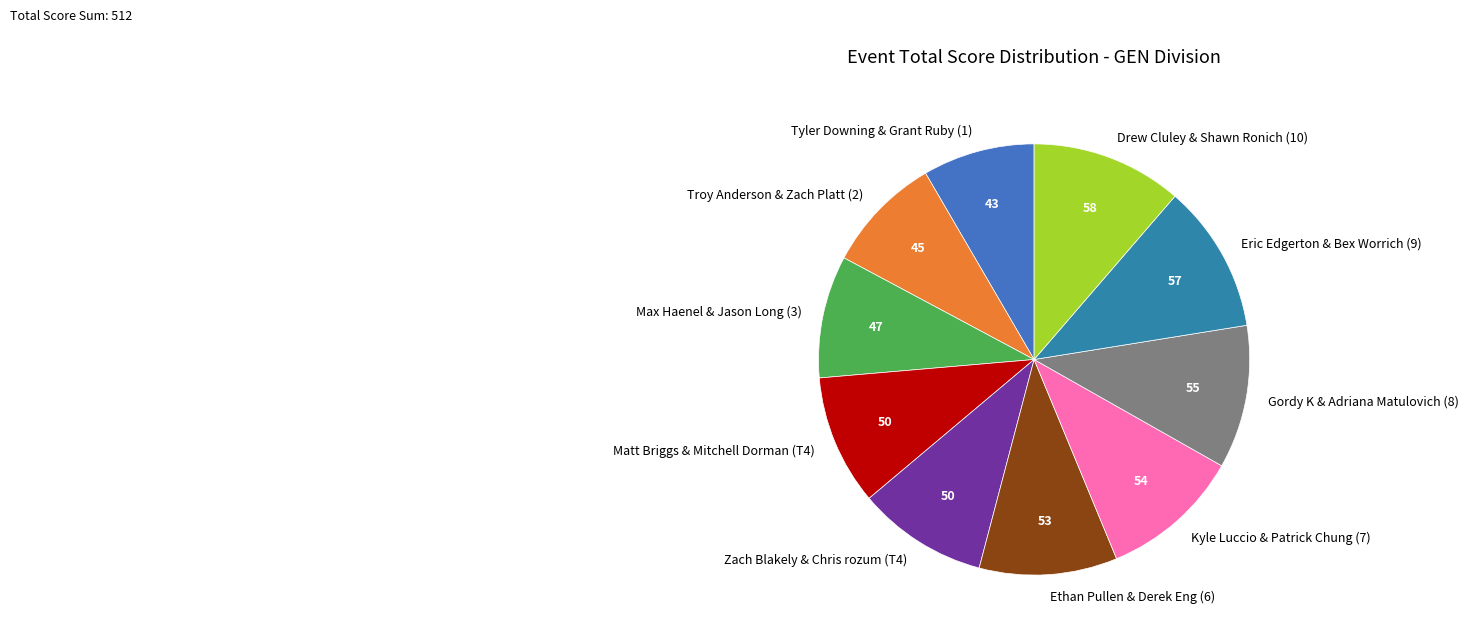

Does Zach Blakely & Chris rozum (T4) account for over 50% of the chart?

No